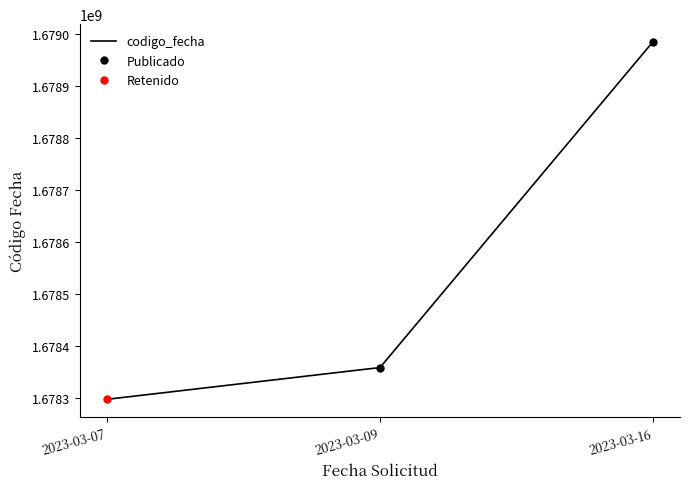

True or false: the data shows 1678983775 at 2023-03-16 11:48:47.

True